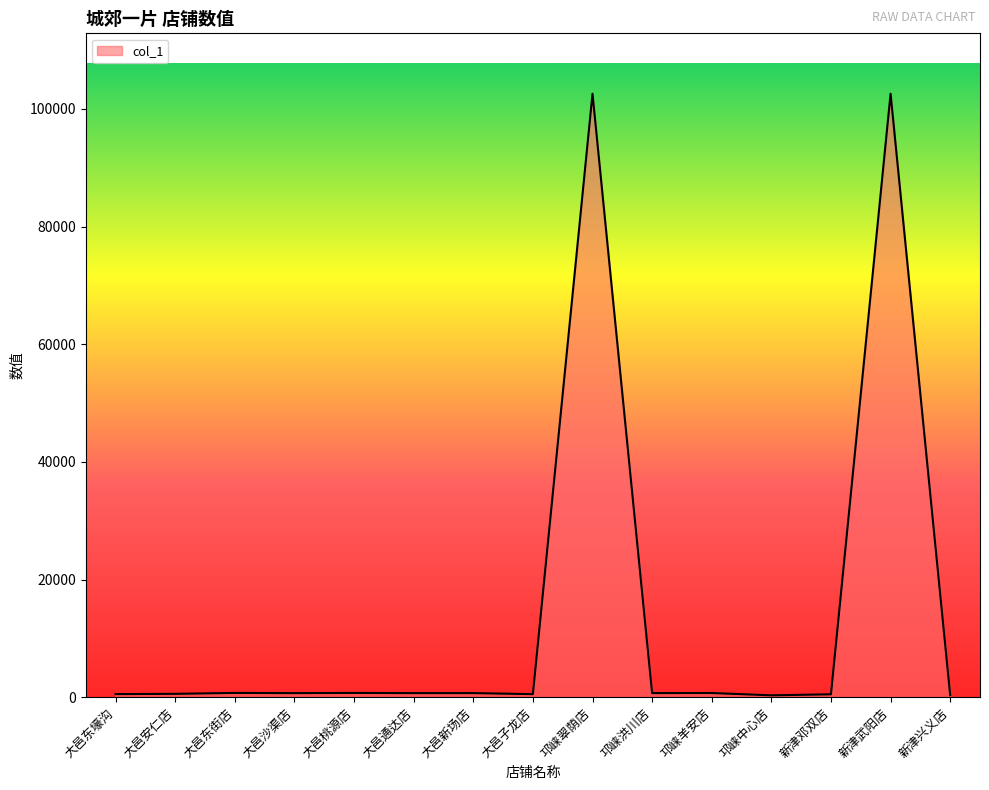

What is the greatest value displayed?

102567